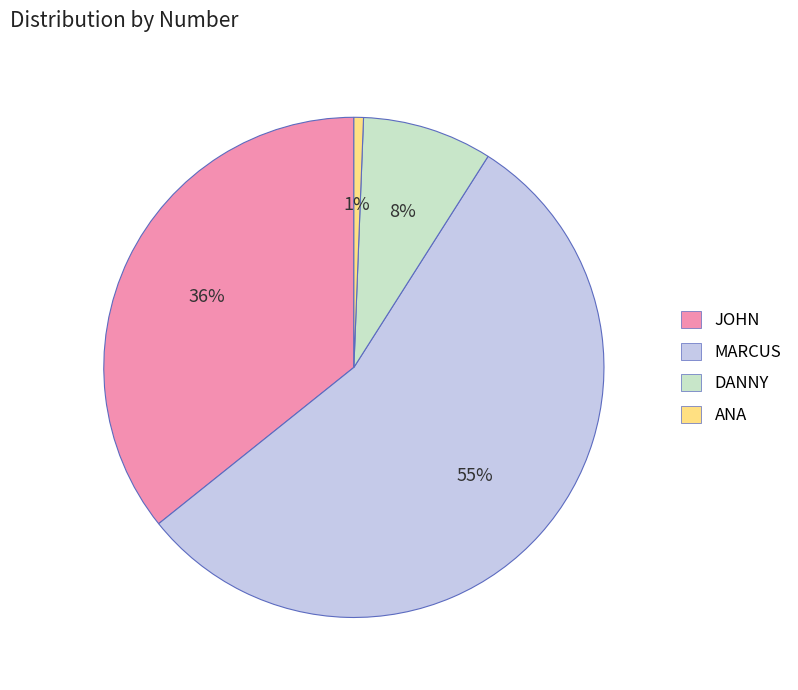

To the nearest percent, what percentage of the pie is JOHN?

36%